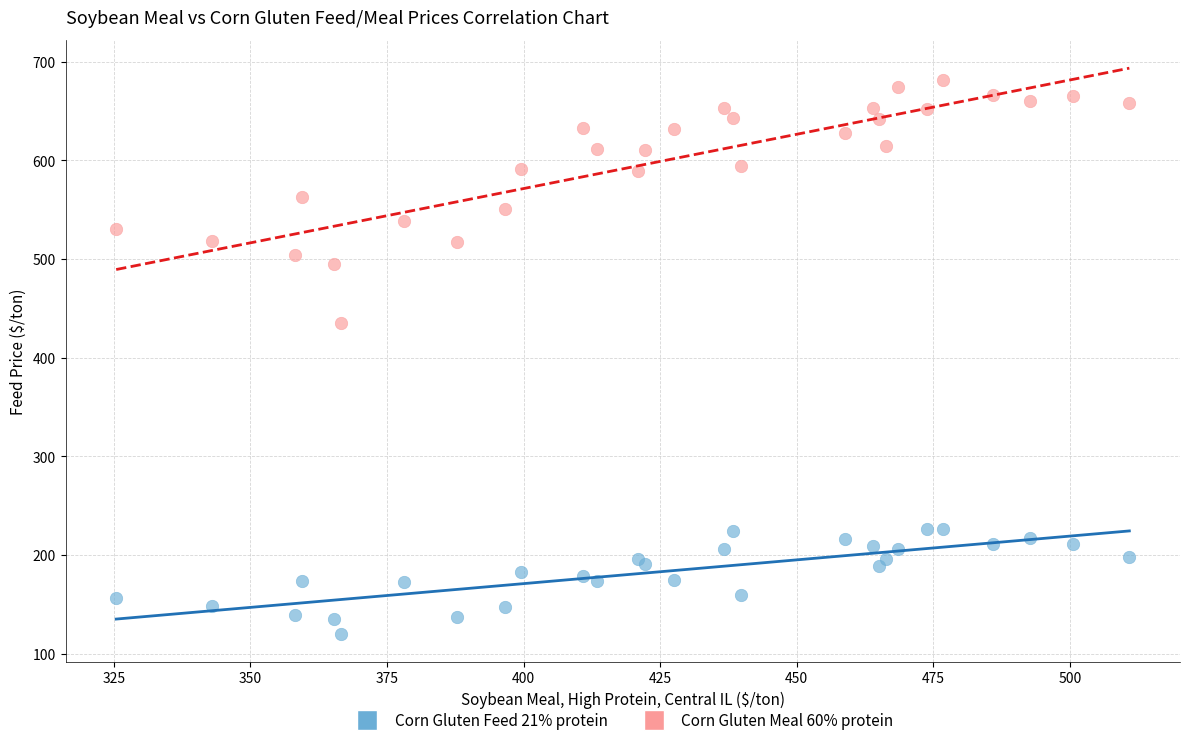

Which series contains the lowest Y value?

Corn Gluten Feed 21% protein